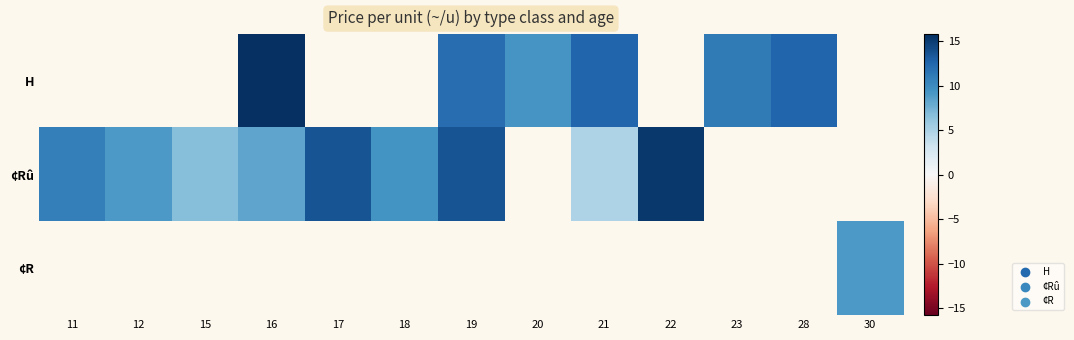

What is the difference between the highest and lowest values at 19?

1.6